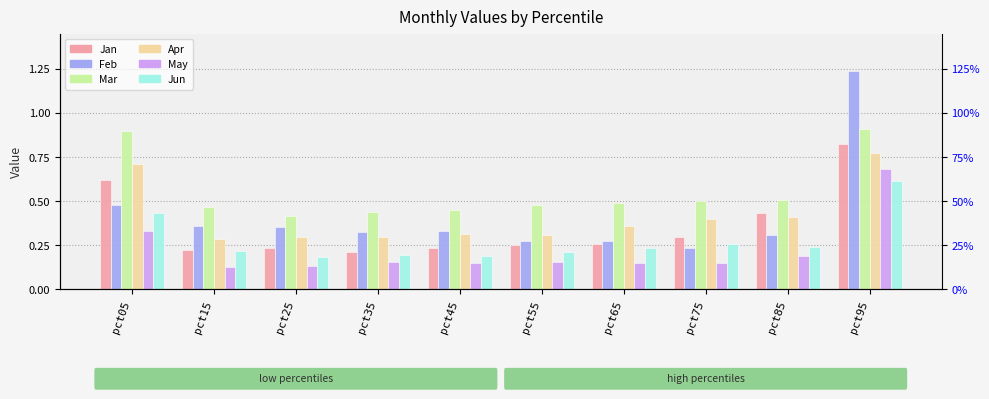

What is the total value across all series at pct75?

1.8